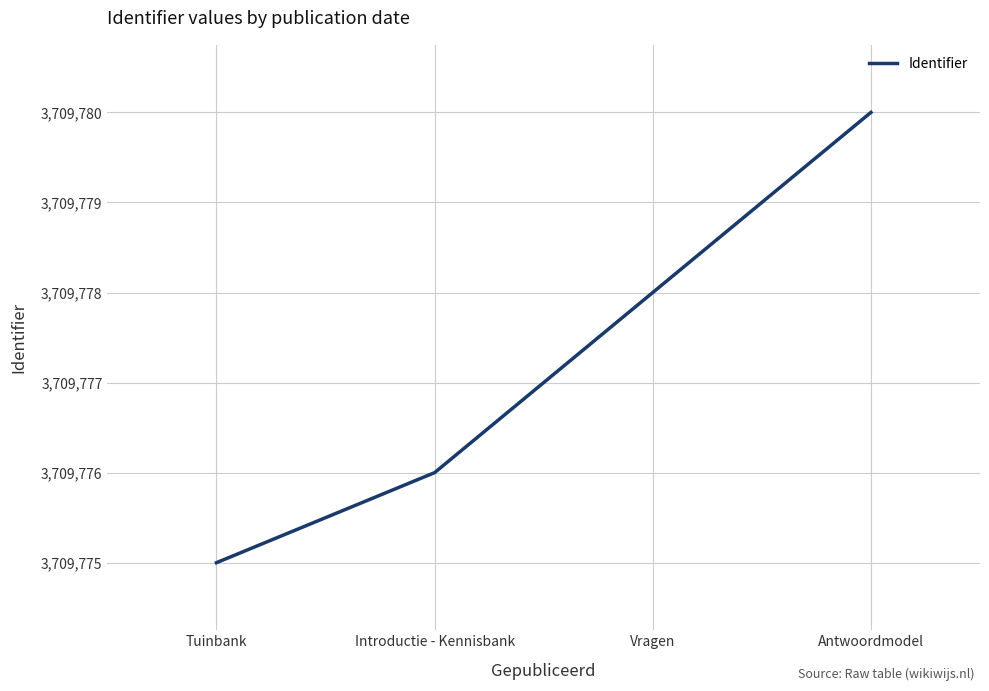

What is the smallest value displayed?

3709775